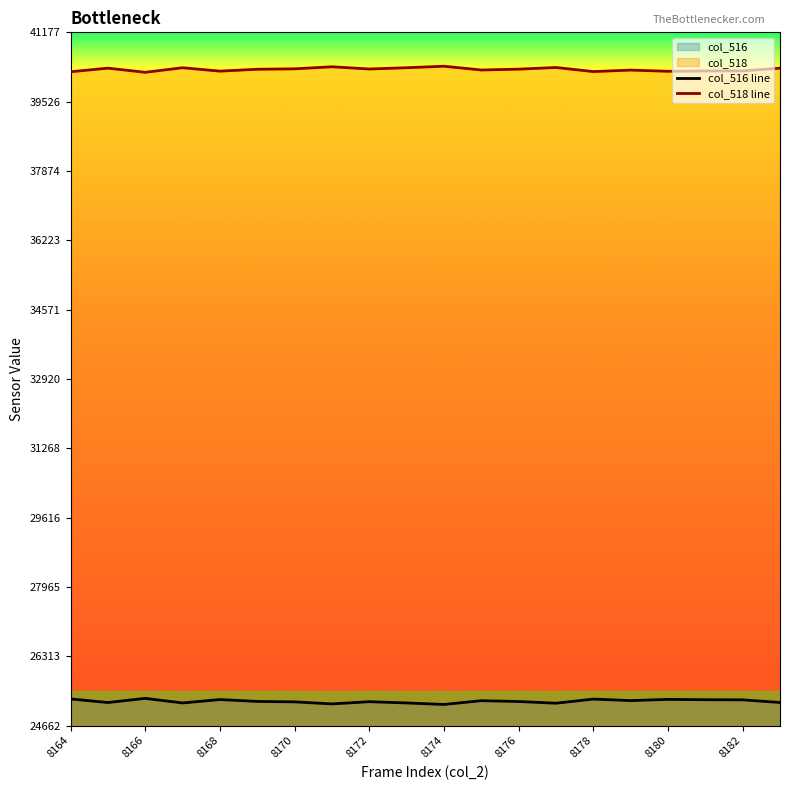

Which series changed the most between 8166 and 8176?

col_516 line